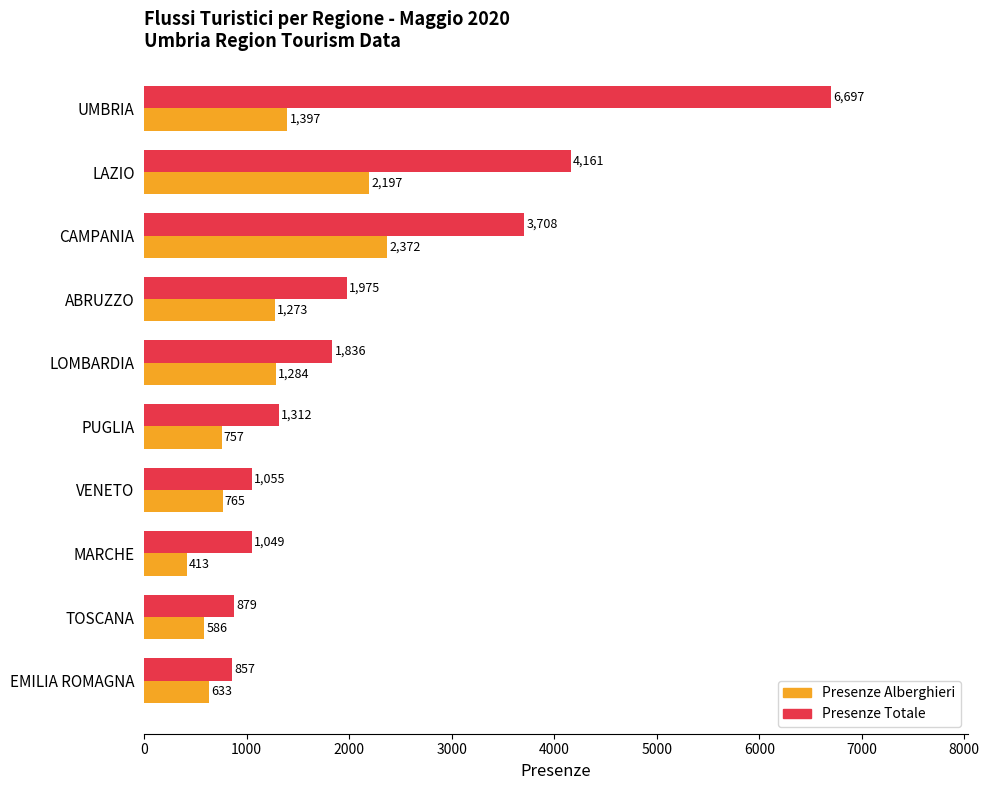

Which series has the largest total across all categories?

Presenze Totale